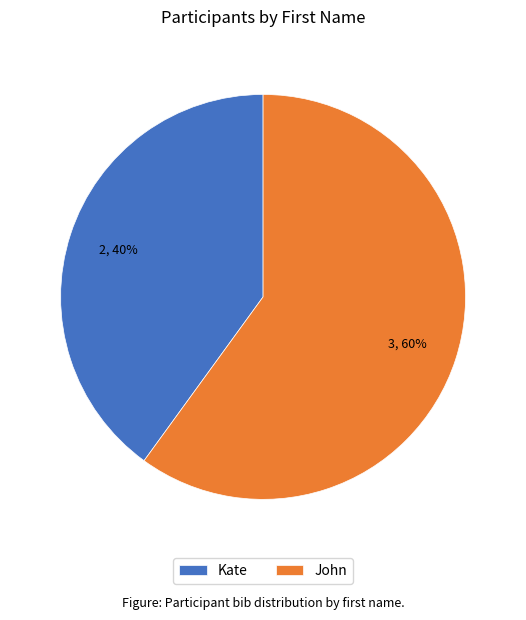

True or false: Kate accounts for 34% of the total.

False